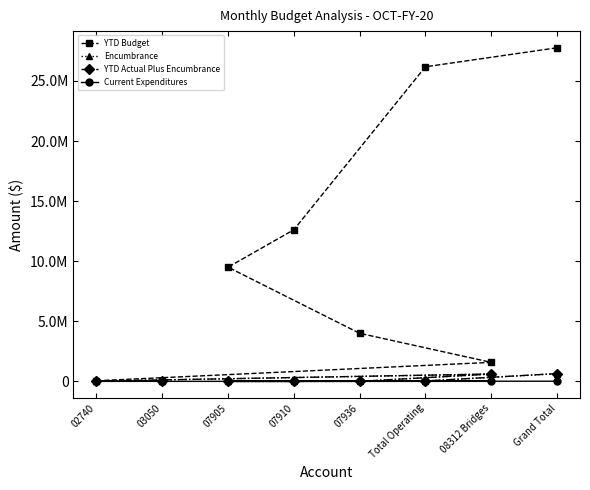

What is the average value of the Current Expenditures series?

4384.0